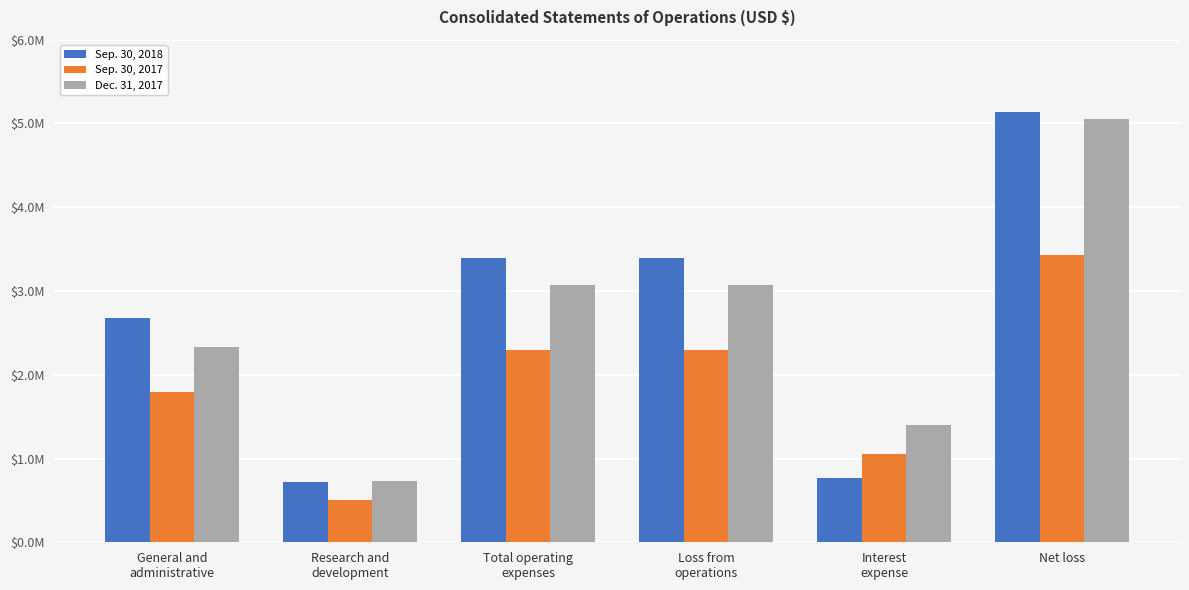

What is the minimum value for Dec. 31, 2017?

735333